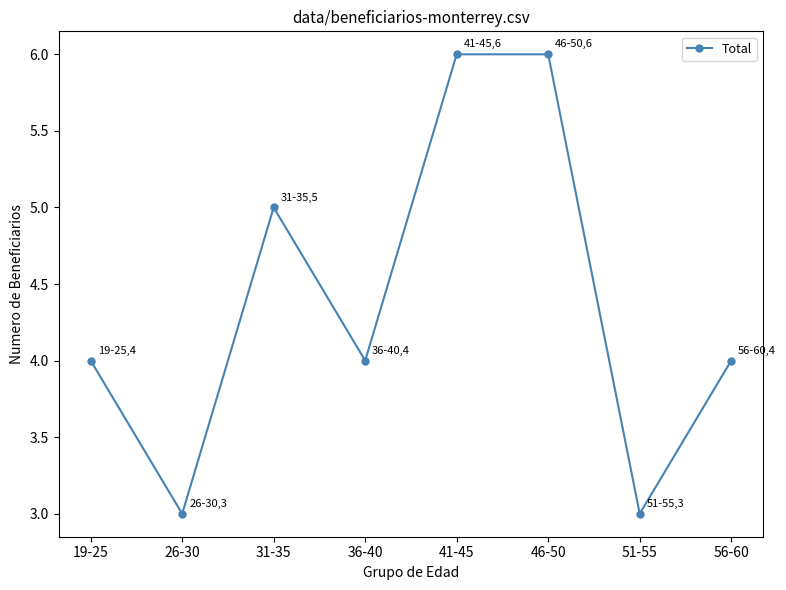

What is the change in value from 46-50 to 56-60?

-2